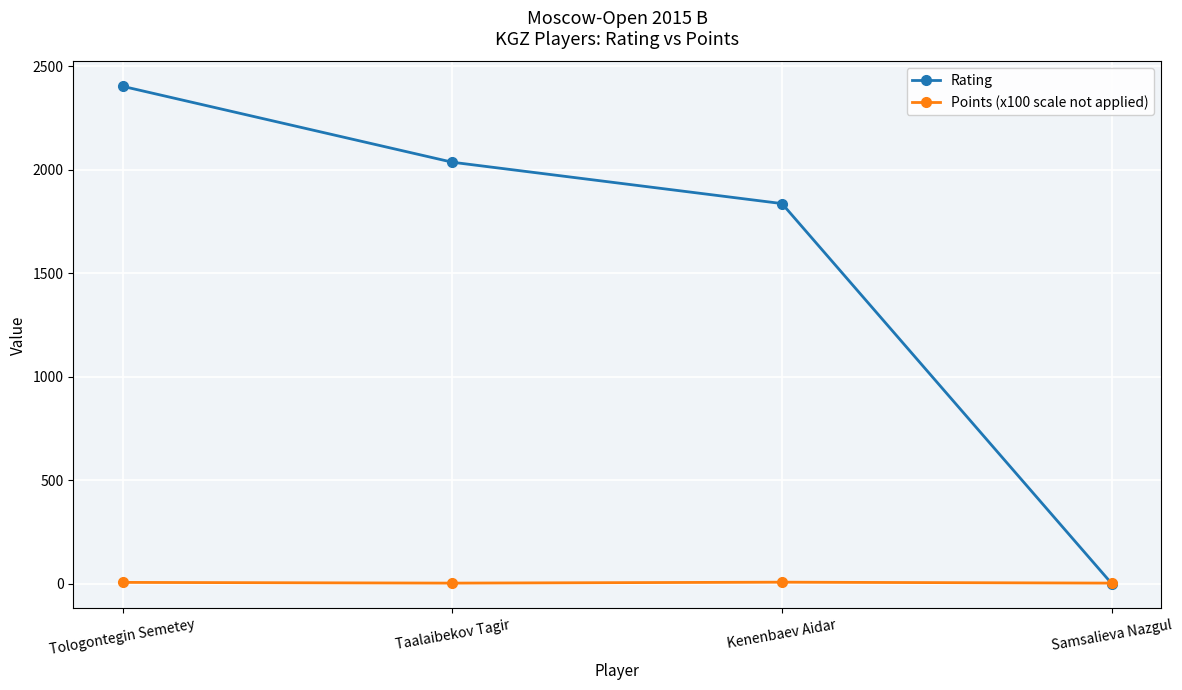

How many lines are shown in the chart?

2